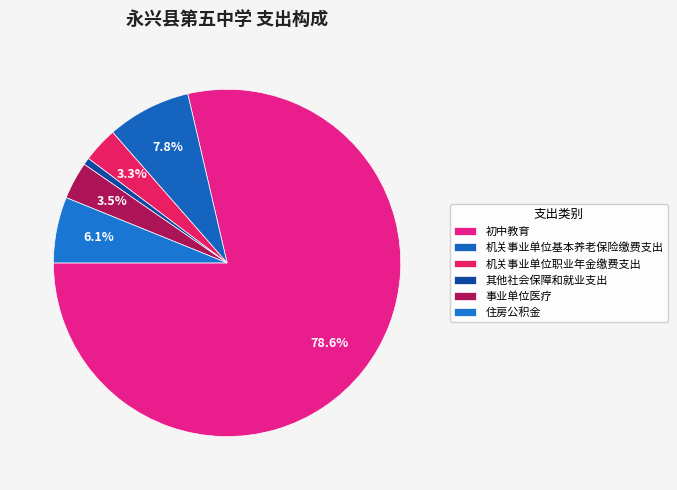

Combined, what portion of the pie is 住房公积金 and 初中教育?

84.8%